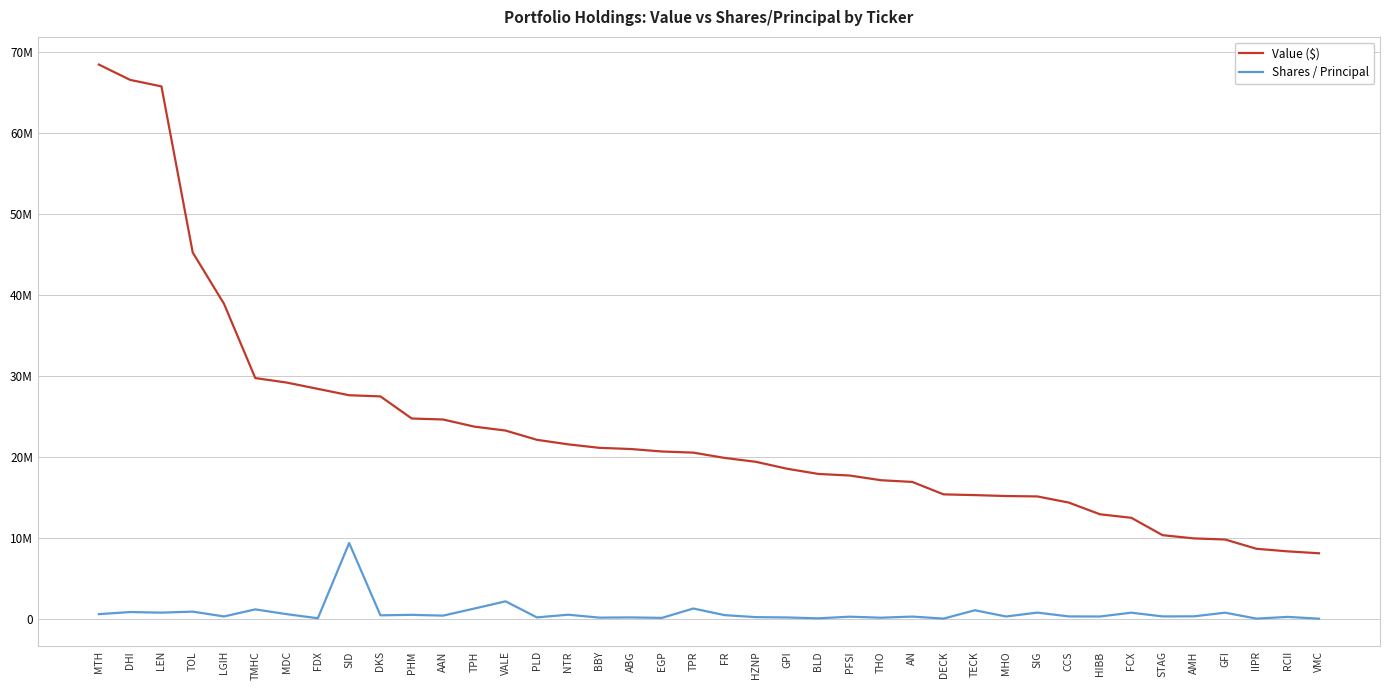

True or false: Shares / Principal and Value ($) intersect in this chart.

False